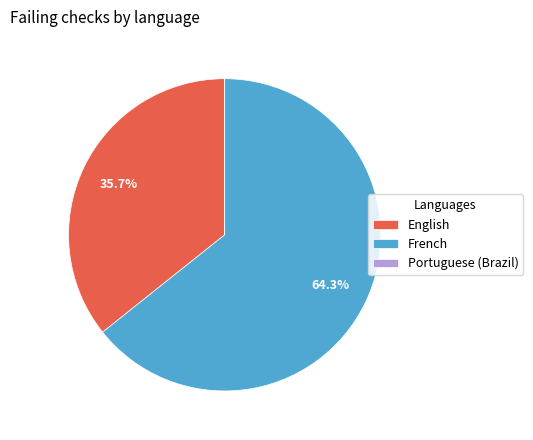

To the nearest percent, what is the difference between the largest and smallest slice percentages?

64%